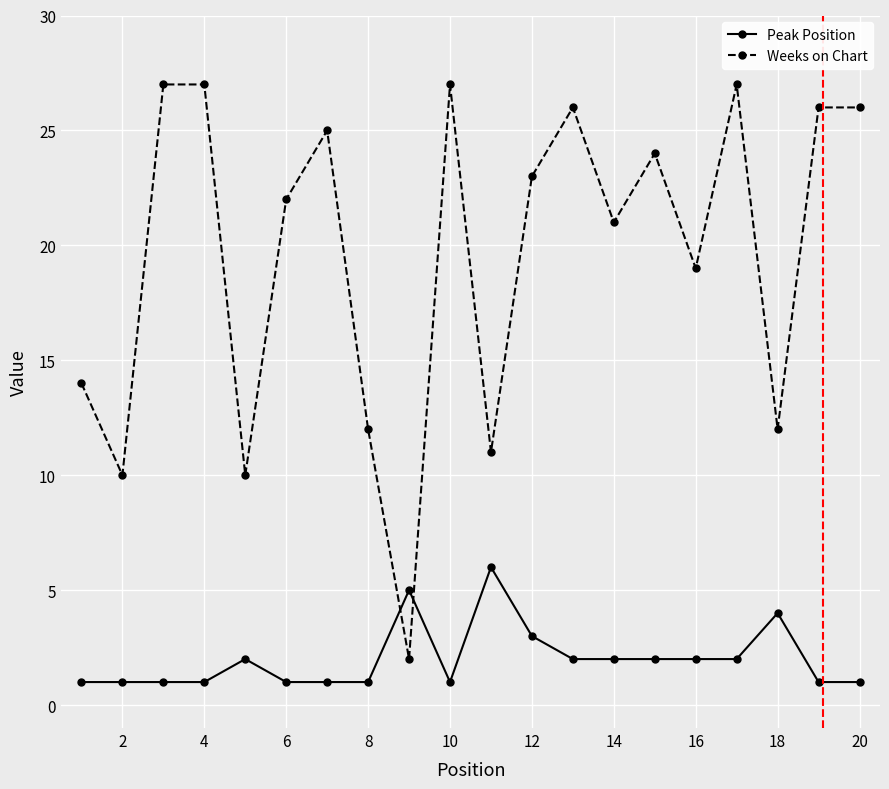

List the series in order of their peak value, highest first.

Weeks on Chart, Peak Position